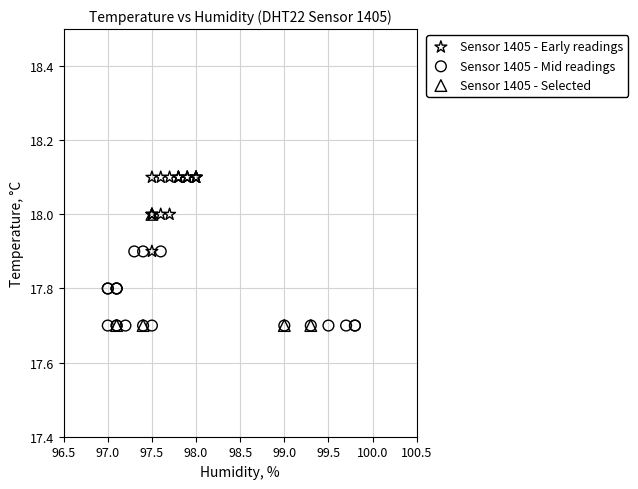

Which series reaches the maximum Y coordinate?

Sensor 1405 - Early readings